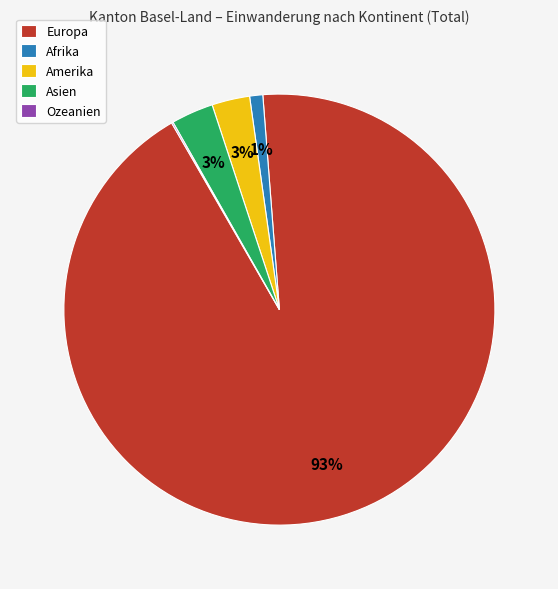

Is the sum of Amerika and Asien greater than half?

No